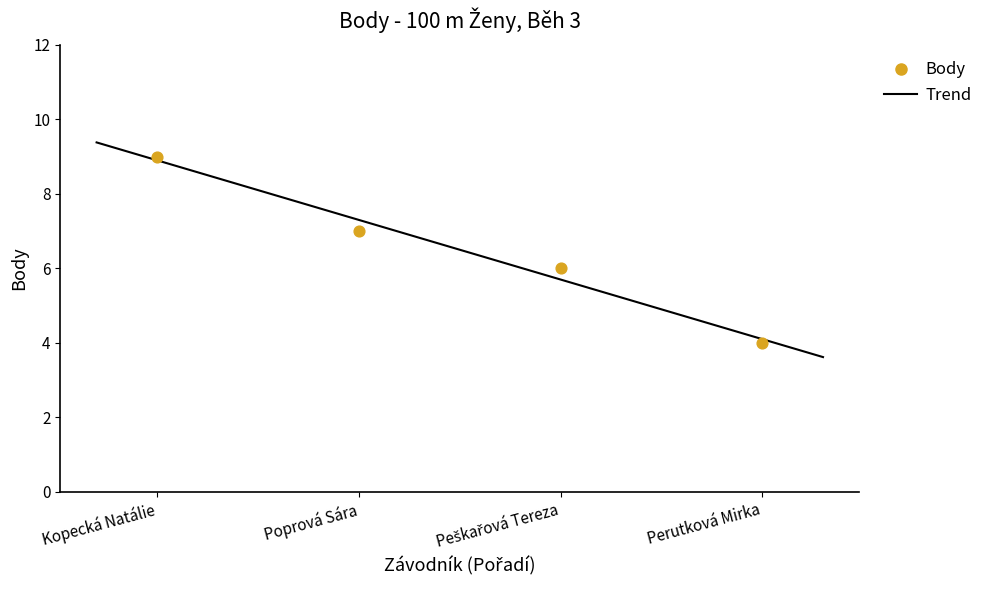

What is the ratio of the value at Peškařová Tereza to the value at Perutková Mirka?

1.5